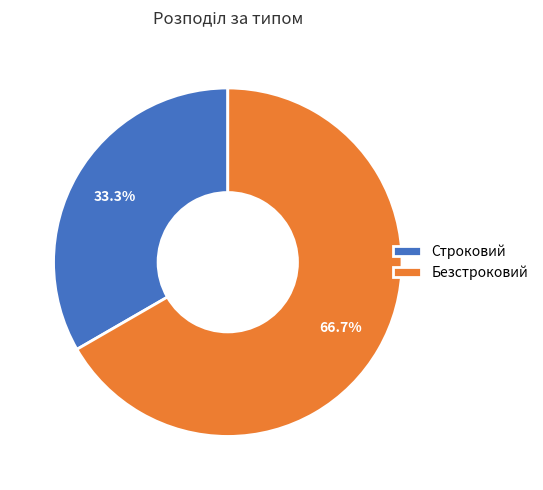

Which category has the smallest portion of the pie?

Строковий